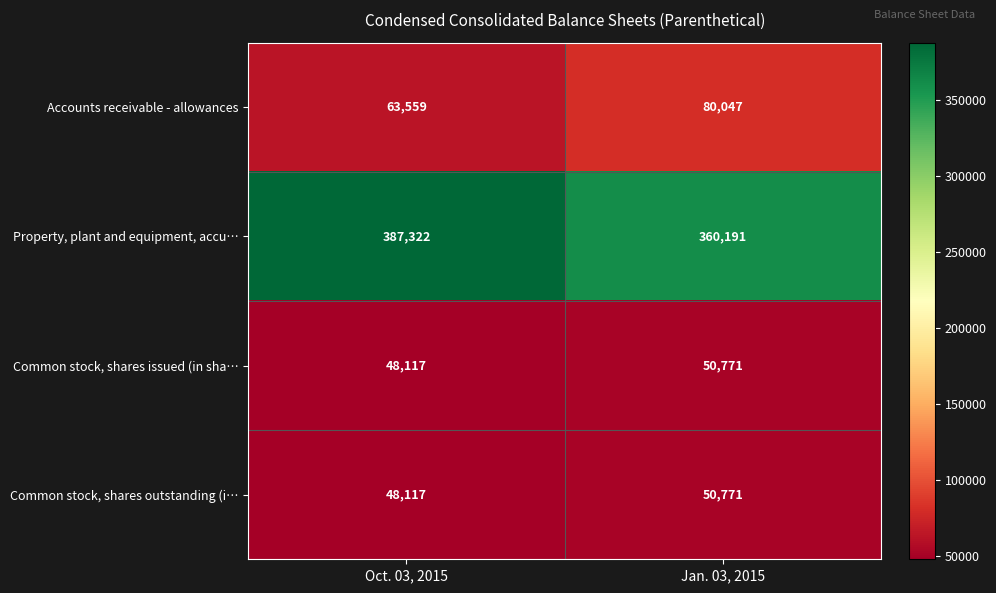

At which label does Accounts receivable - allowances reach its minimum?

Oct. 03, 2015